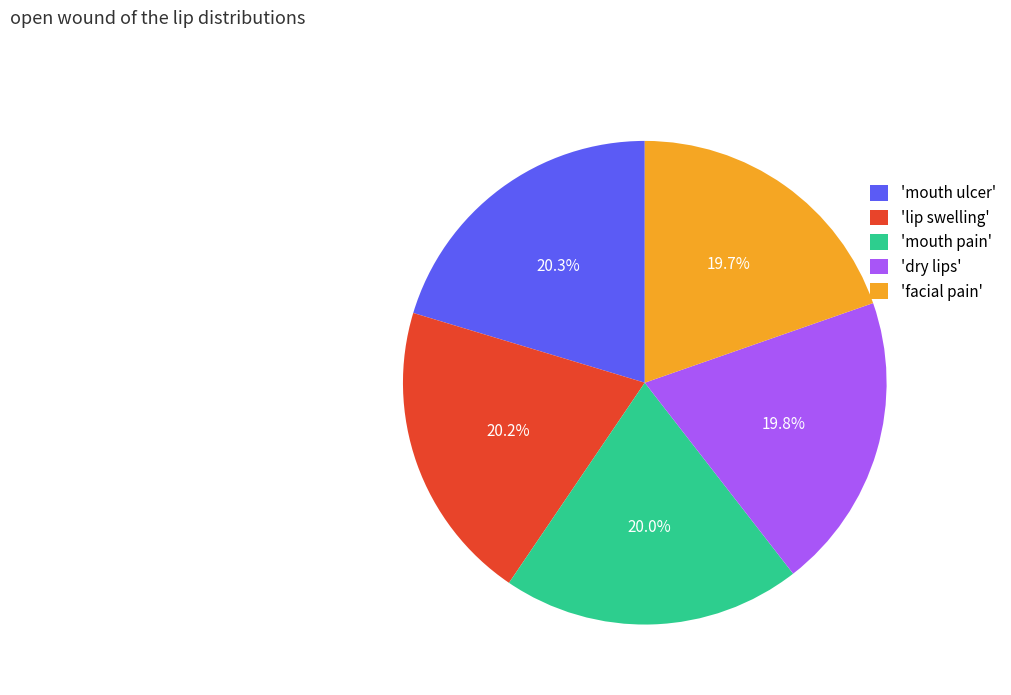

Combined, what portion of the pie is 'mouth pain' and 'mouth ulcer'?

40.3%